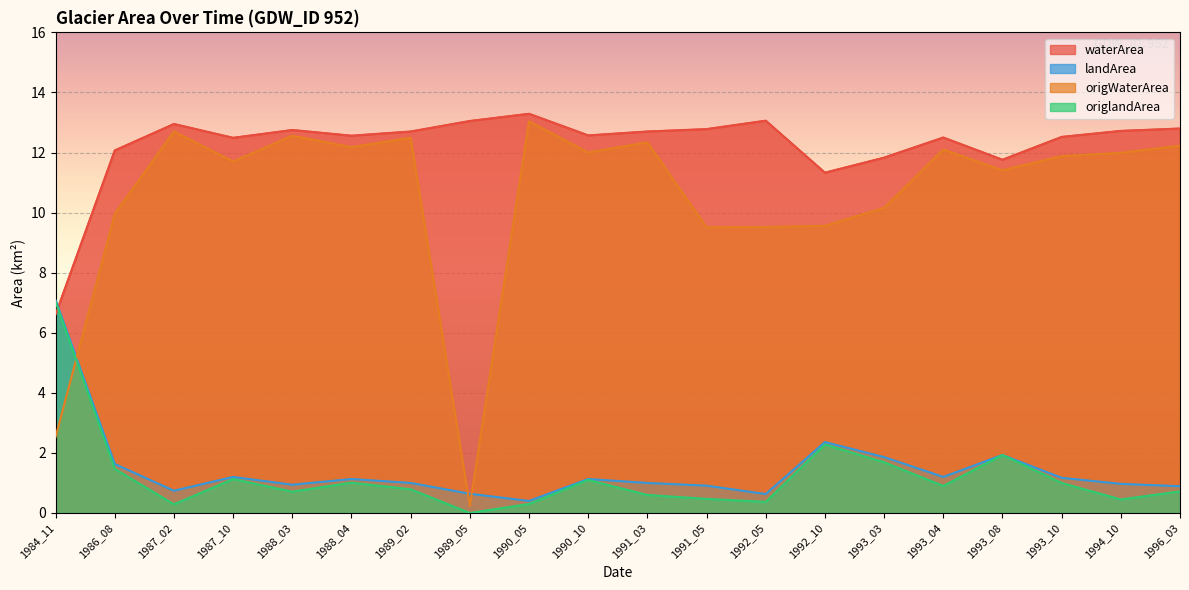

What is the highest value of the origlandArea series?

7.0